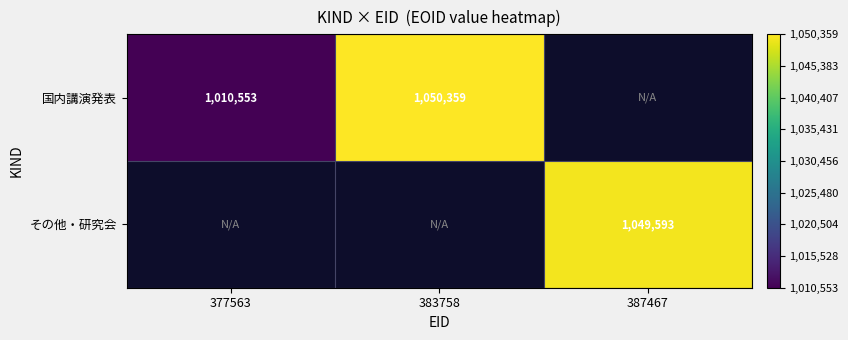

Is it true that 国内講演発表 equals 1774428.5 at 377563?

False